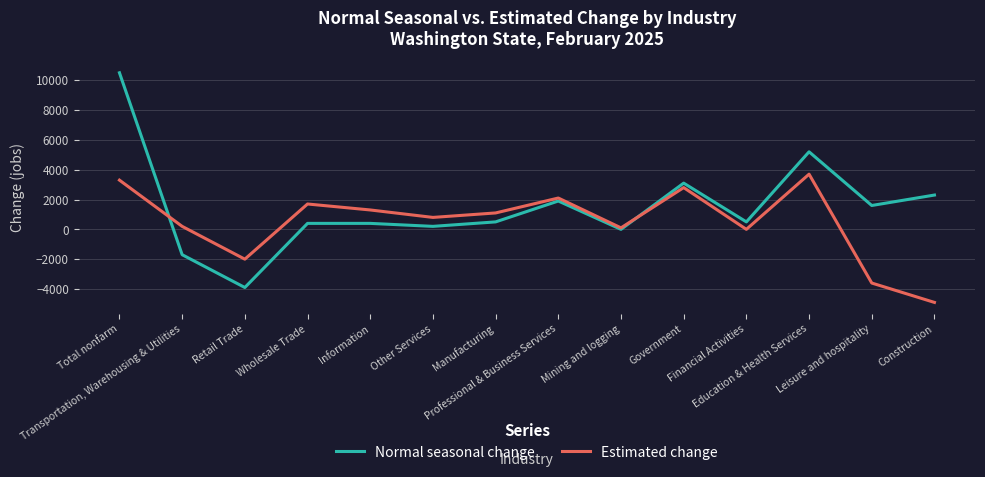

How many times do Normal seasonal change and Estimated change cross each other?

2